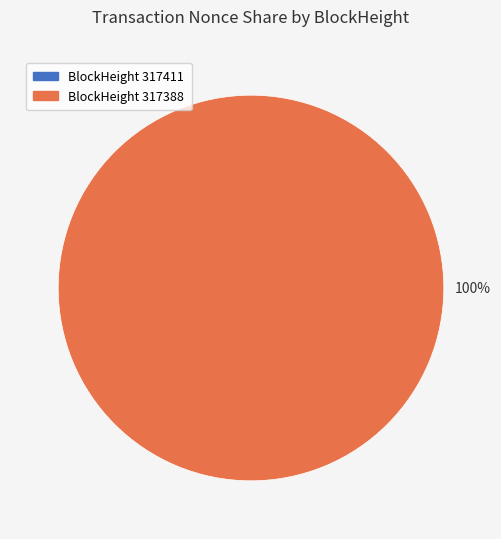

How many segments does this pie chart have?

2